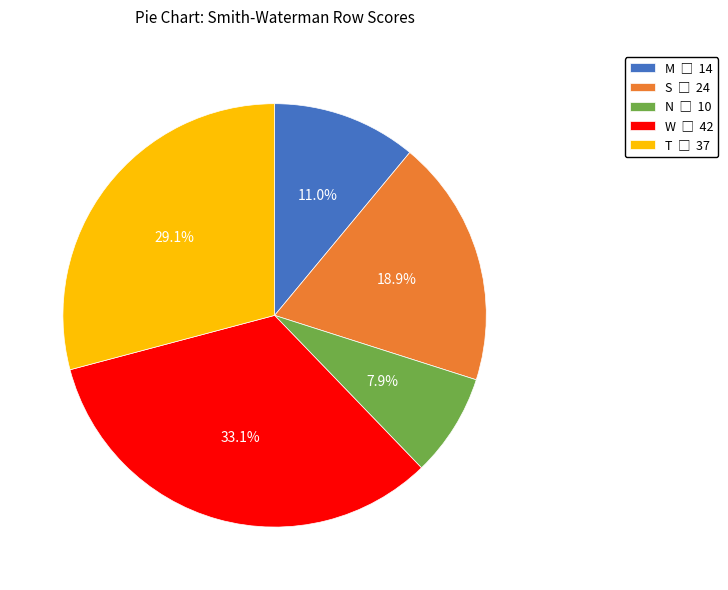

How many slices are in this pie chart?

5